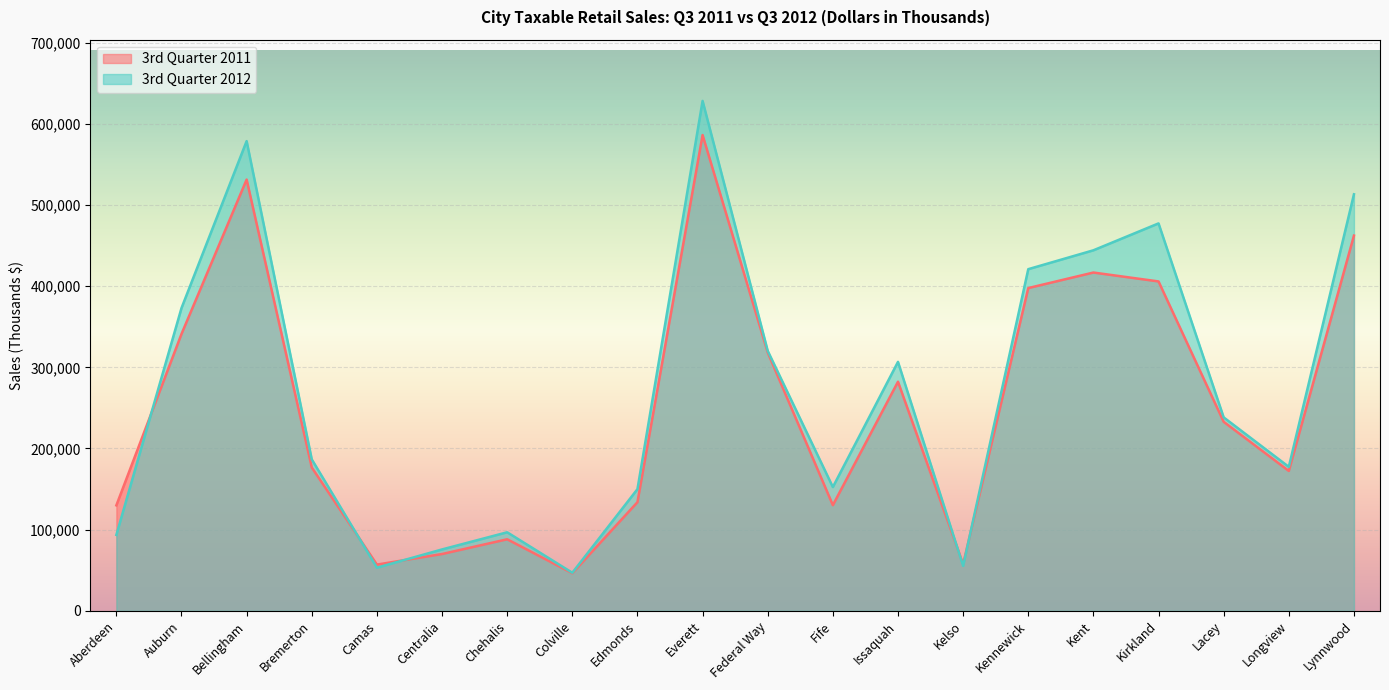

What is the sum of the 3rd Quarter 2012 values at Everett and Kelso?

683526